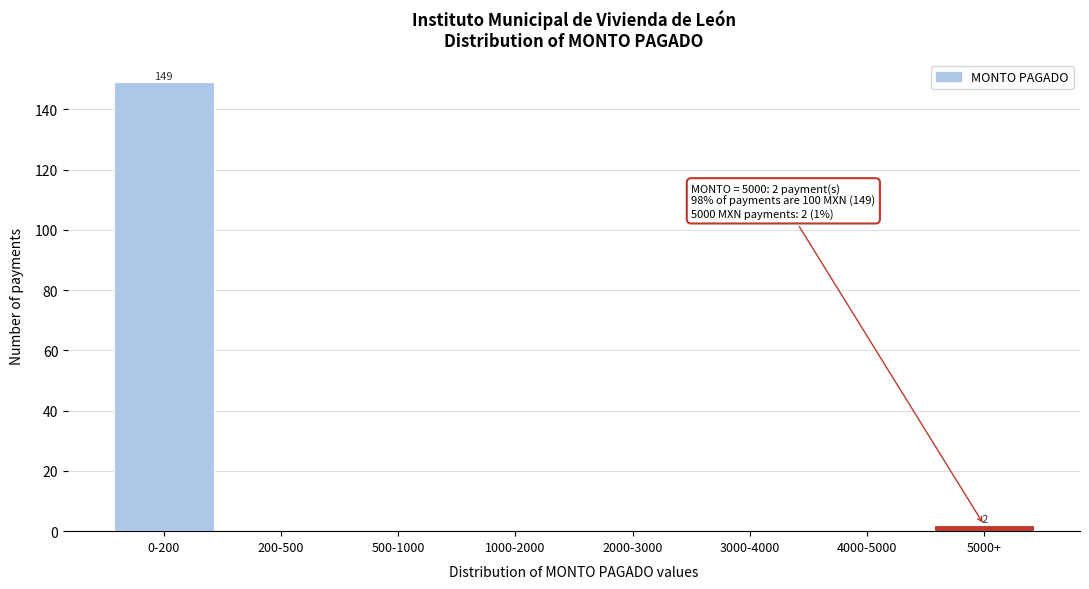

Reading right to left, list all the values displayed in this chart.

5000+=2	4000-5000=0	3000-4000=0	2000-3000=0	1000-2000=0	500-1000=0	200-500=0	0-200=149